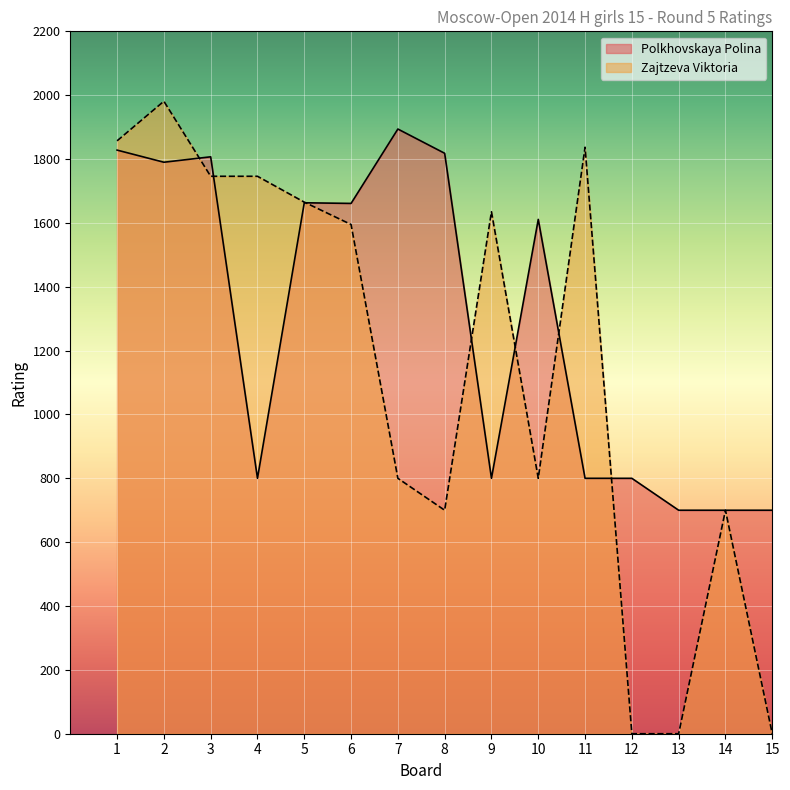

Which category has the lowest value across all series?

12